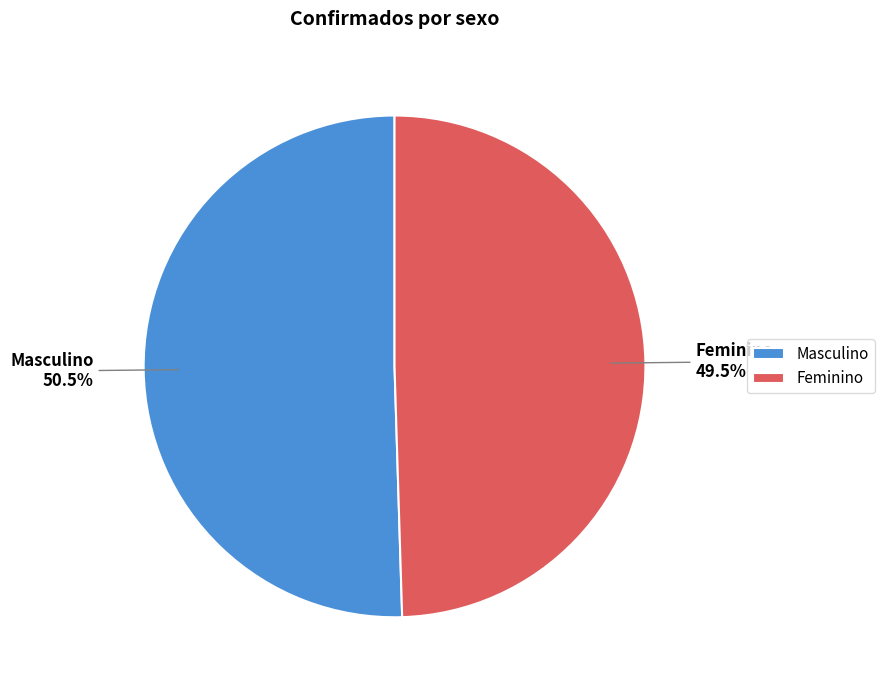

Does Masculino account for over 50% of the chart?

Yes